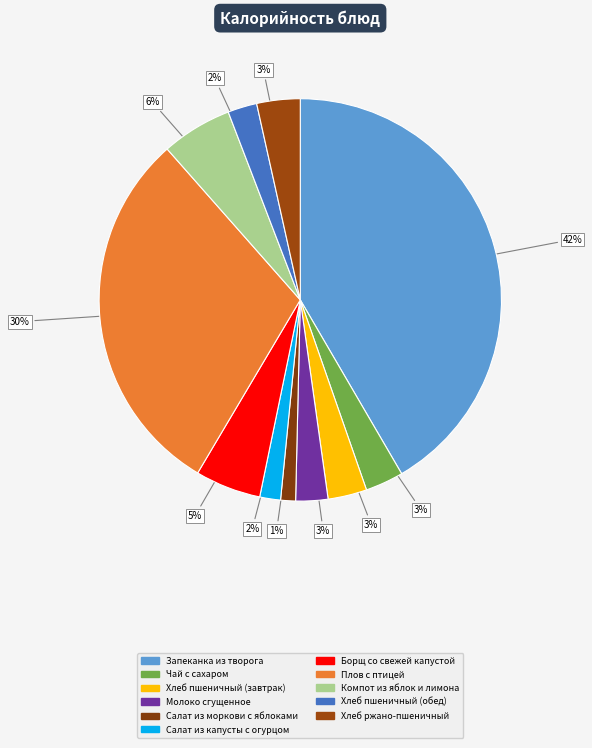

How many slices are in this pie chart?

11